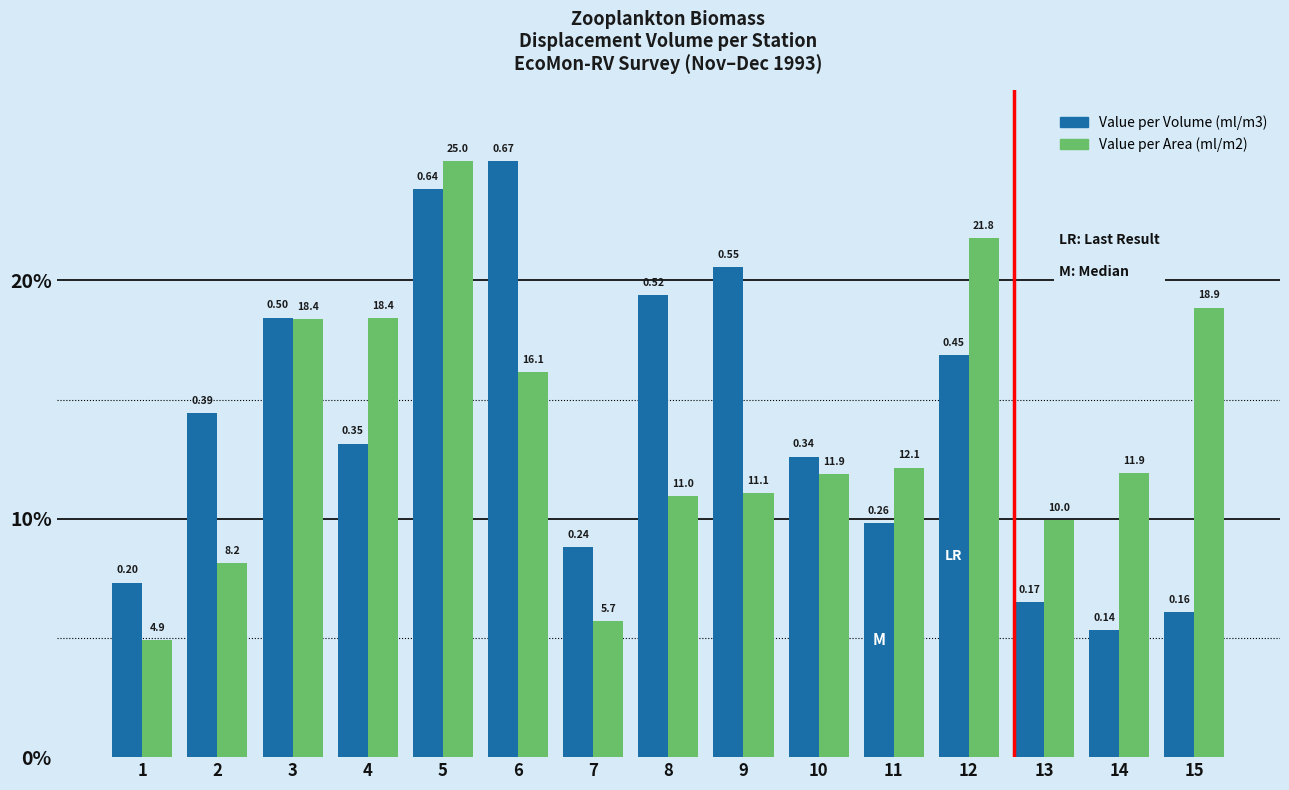

Which series has the largest total across all categories?

Value per Volume (ml/m3)